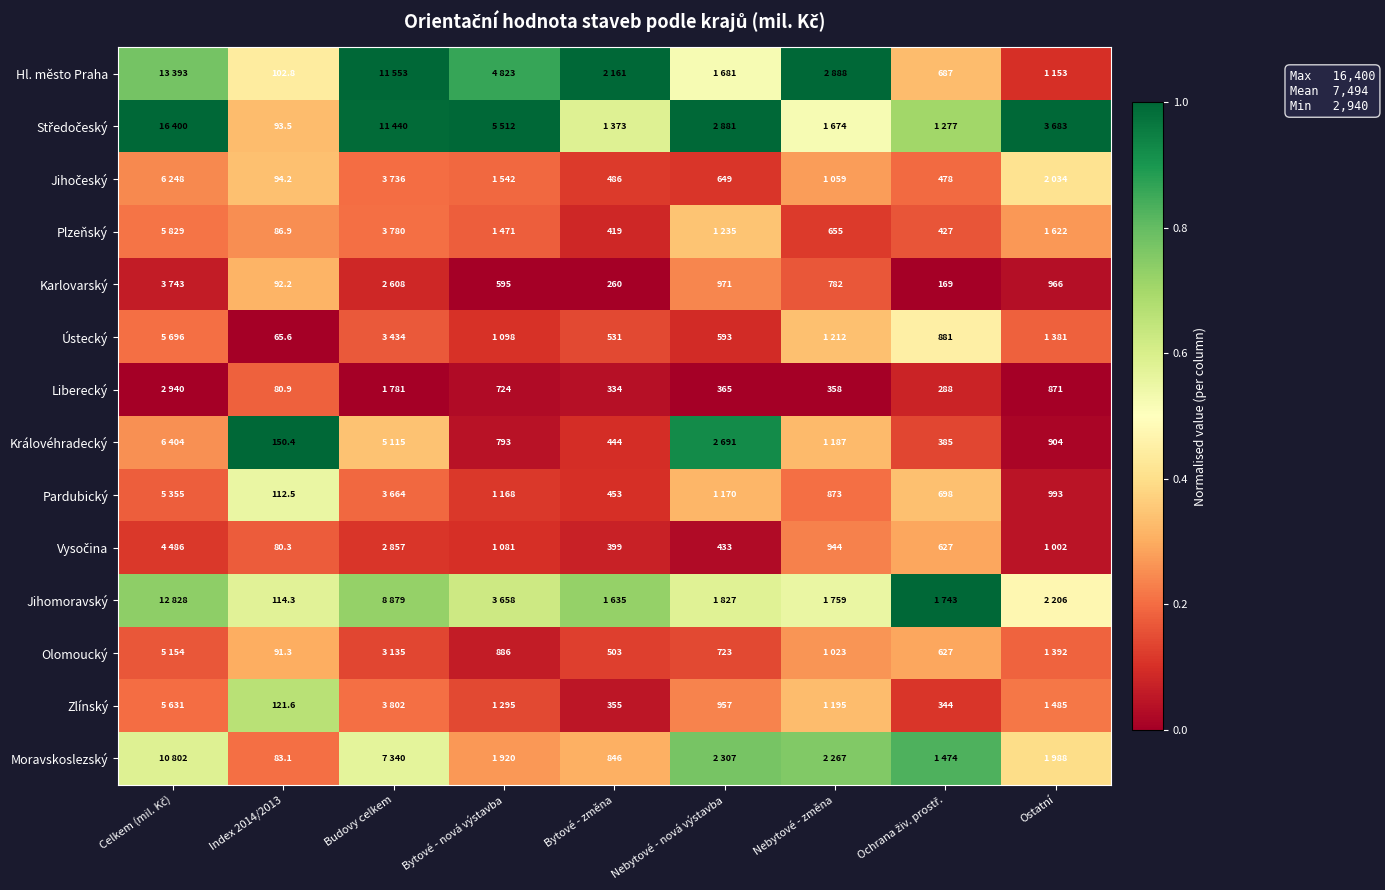

The Karlovarský series shows 0.2 at Nebytové - změna. True or false?

True